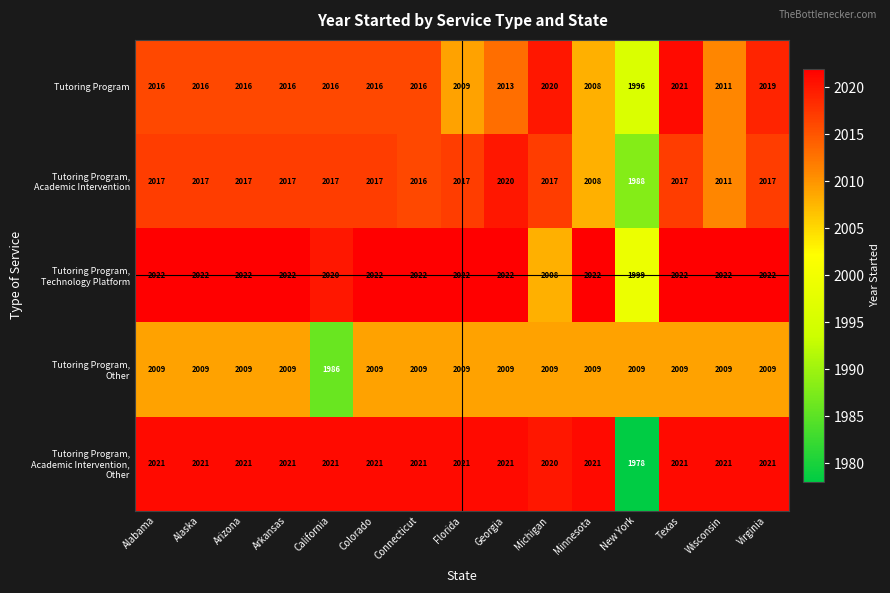

What is the greatest value displayed?

2022